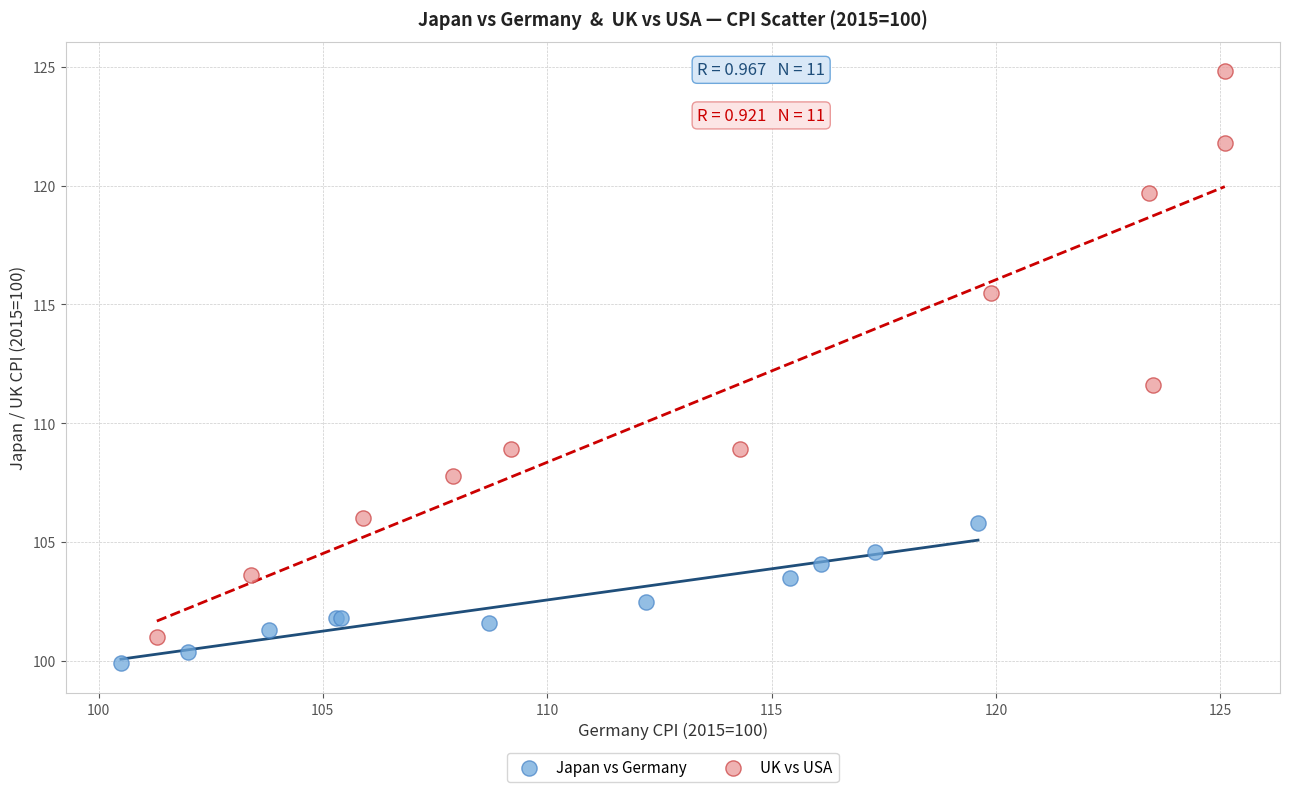

Which series contains the highest Y value?

UK vs USA